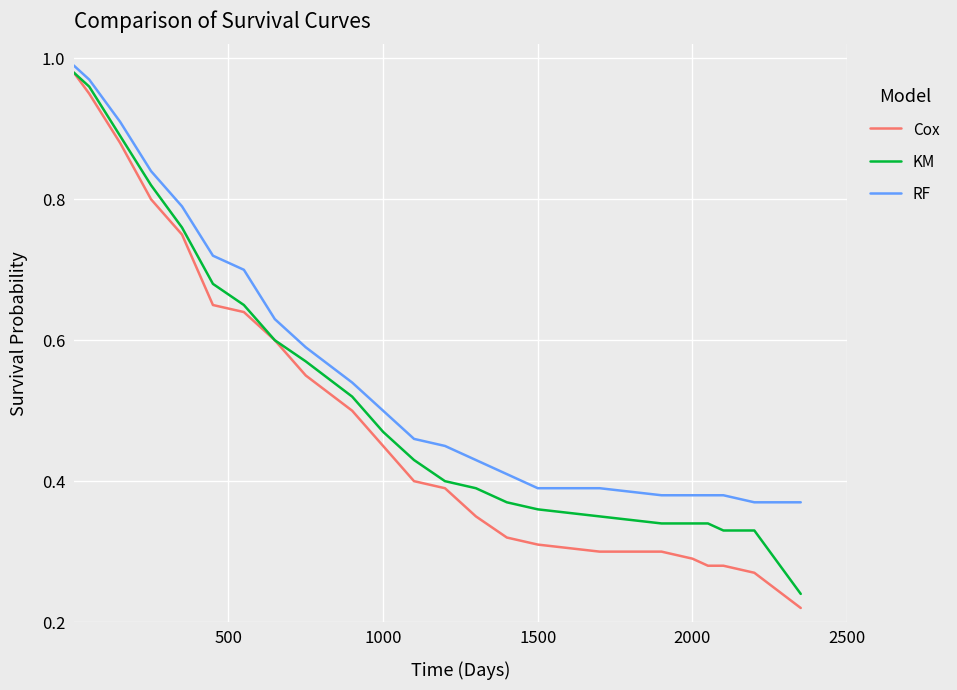

List the series in order of their overall mean, highest first.

RF, KM, Cox